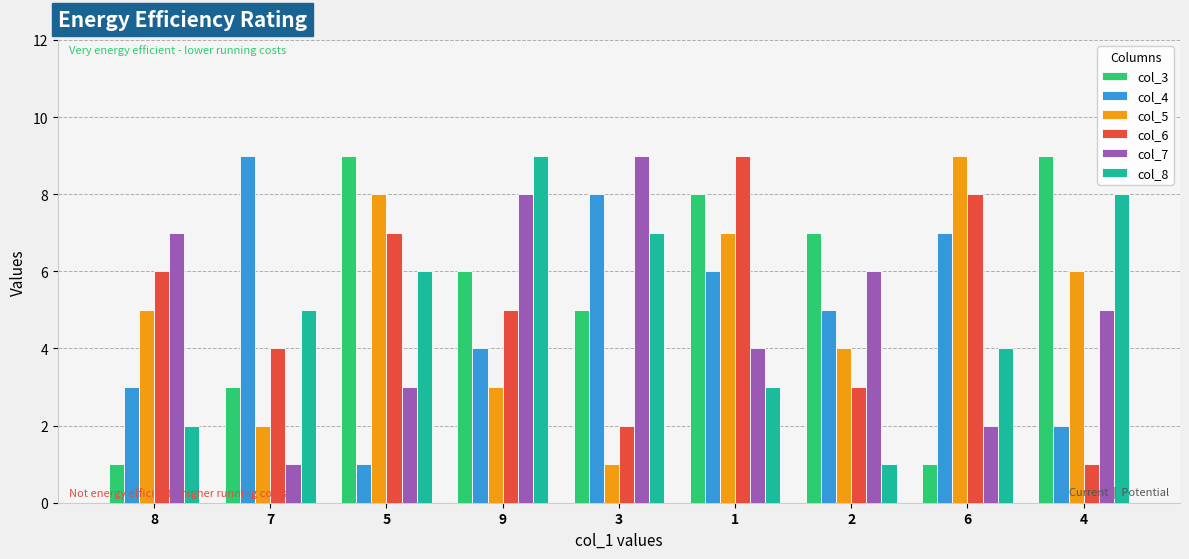

Reading right to left, list all the values displayed in this chart.

col_3: 4=9	6=1	2=7	1=8	3=5	9=6	5=9	7=3	8=1
col_4: 4=2	6=7	2=5	1=6	3=8	9=4	5=1	7=9	8=3
col_5: 4=6	6=9	2=4	1=7	3=1	9=3	5=8	7=2	8=5
col_6: 4=1	6=8	2=3	1=9	3=2	9=5	5=7	7=4	8=6
col_7: 4=5	6=2	2=6	1=4	3=9	9=8	5=3	7=1	8=7
col_8: 4=8	6=4	2=1	1=3	3=7	9=9	5=6	7=5	8=2